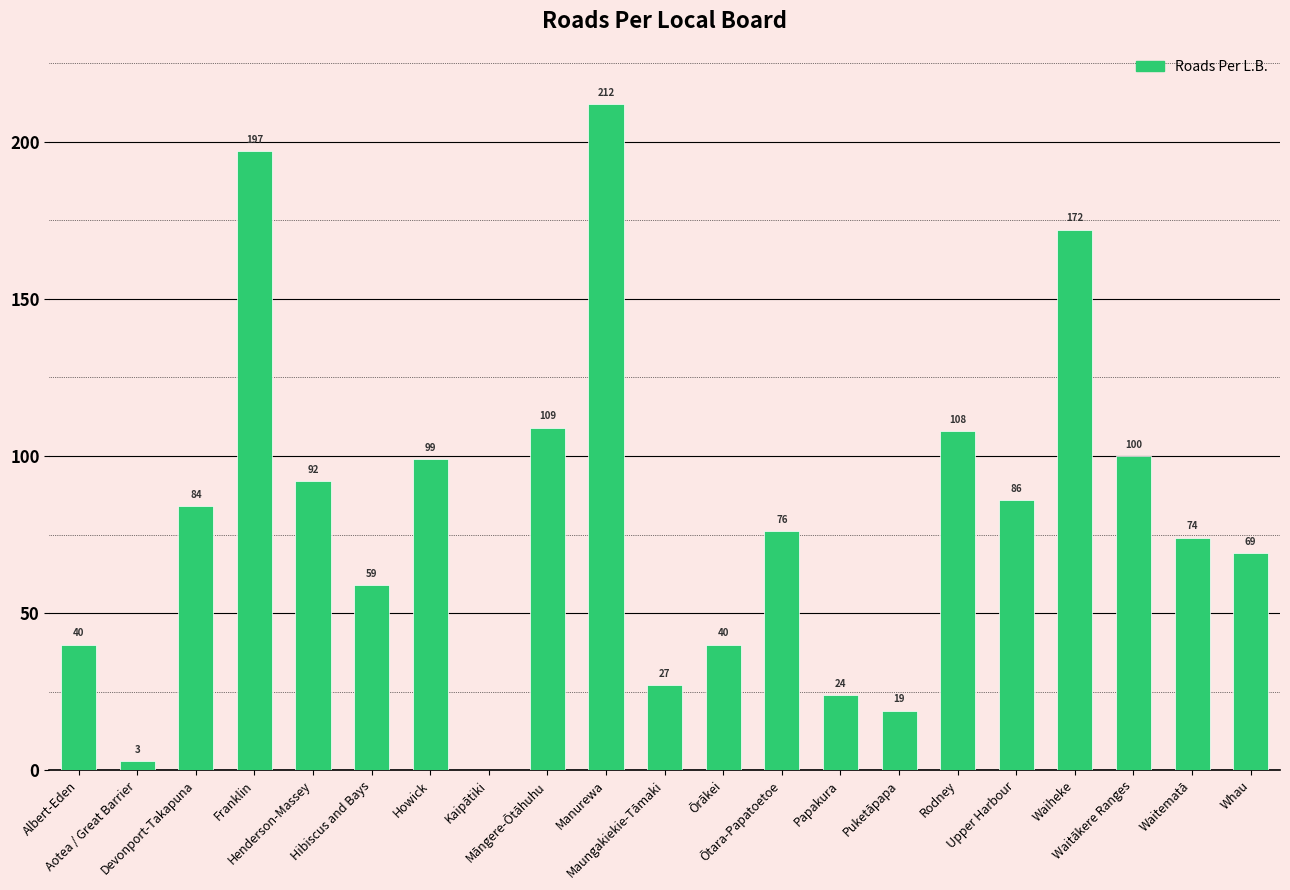

How many distinct data groups are displayed?

1